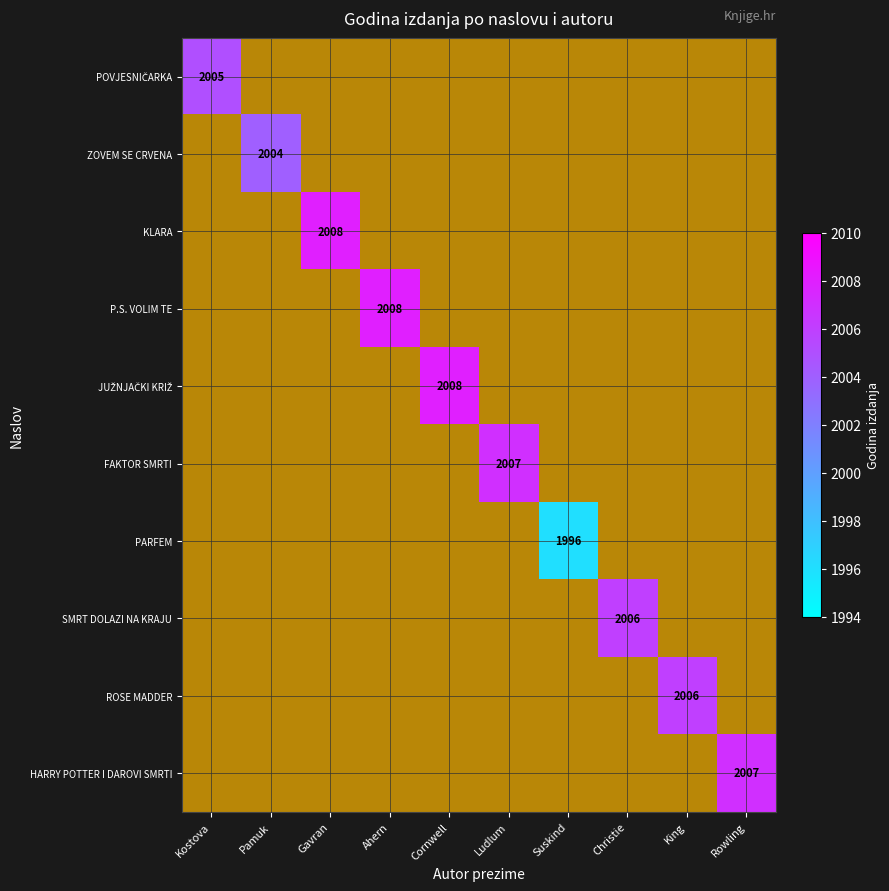

At how many categories does at least one series exceed 1924?

10